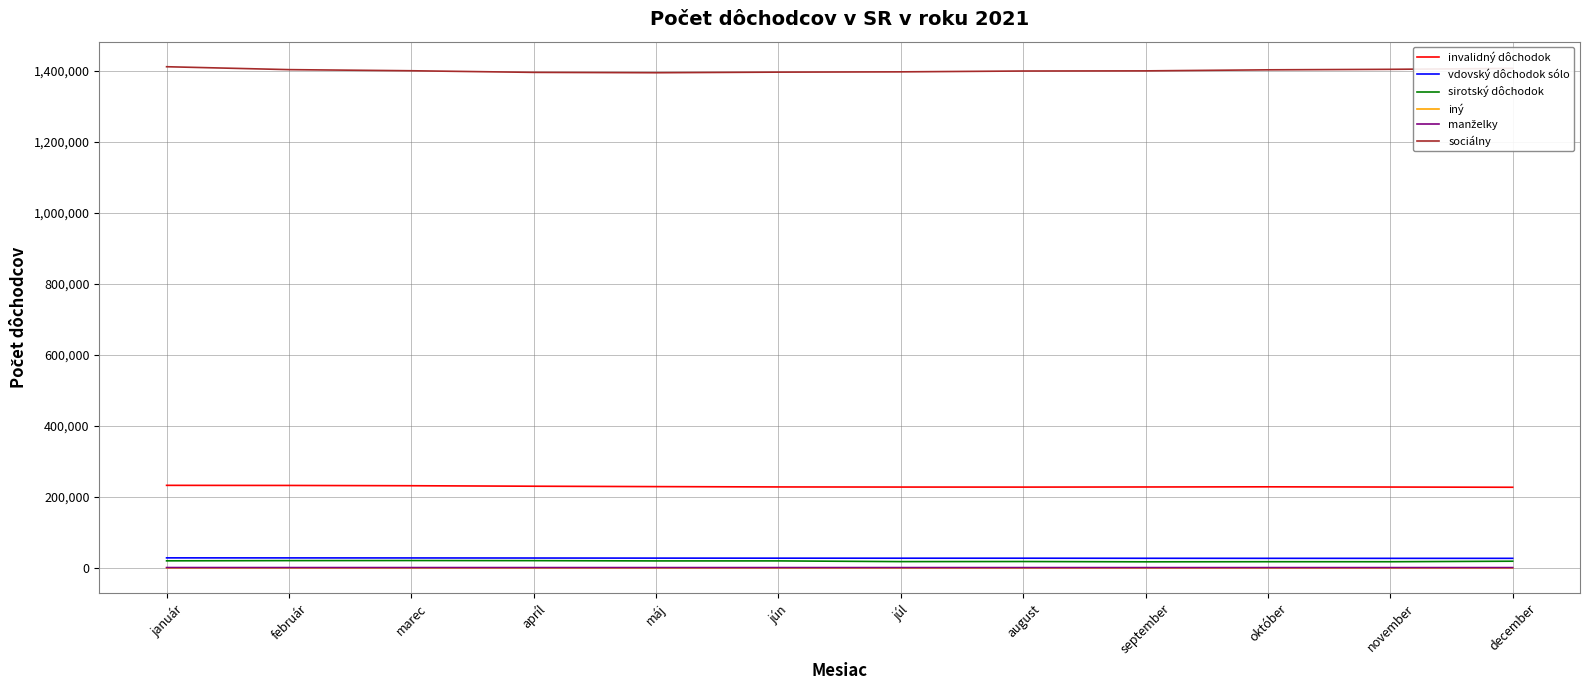

How many lines are shown in the chart?

6